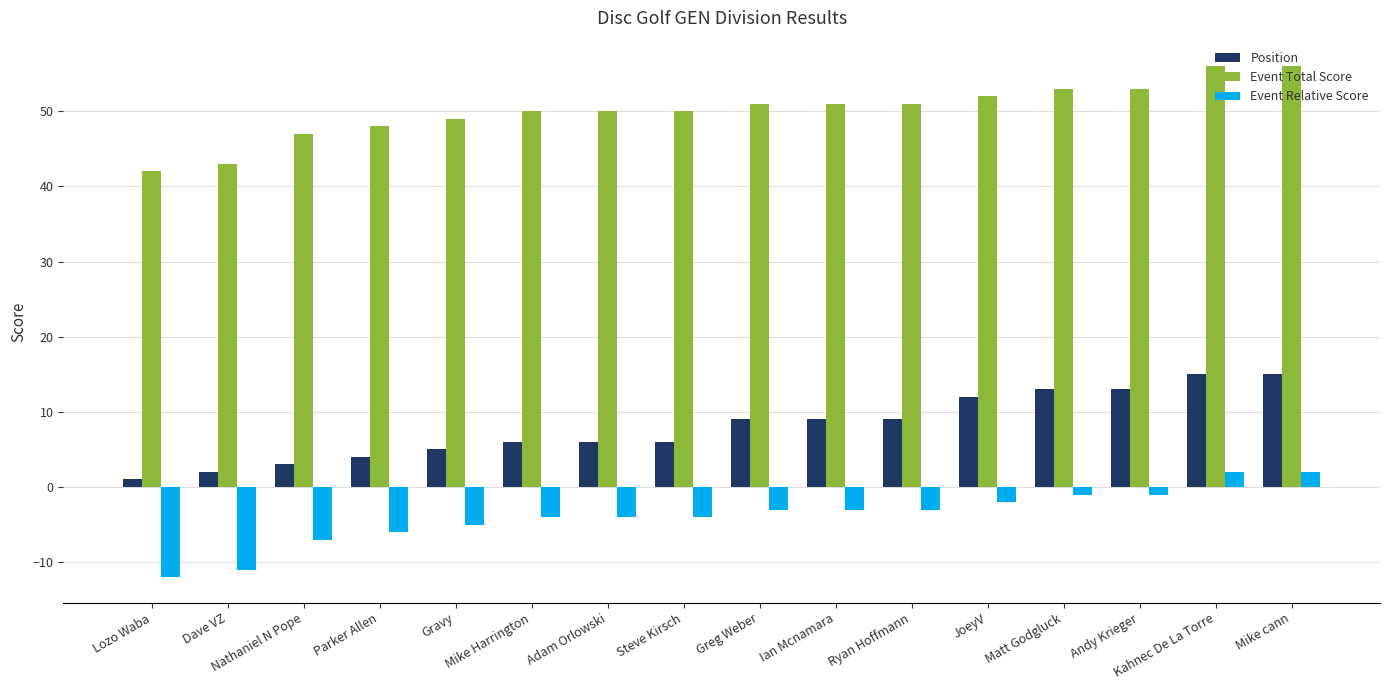

What is the lowest value of the Event Relative Score series?

-12